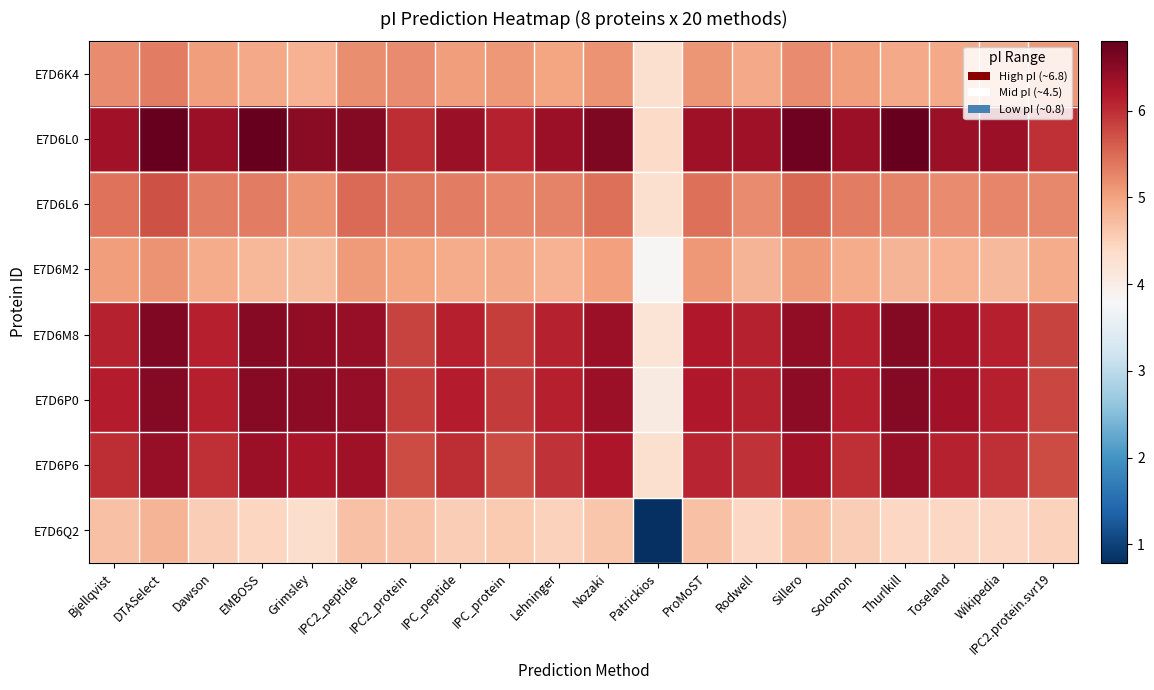

At which category is the sum across all series the highest?

DTASelect